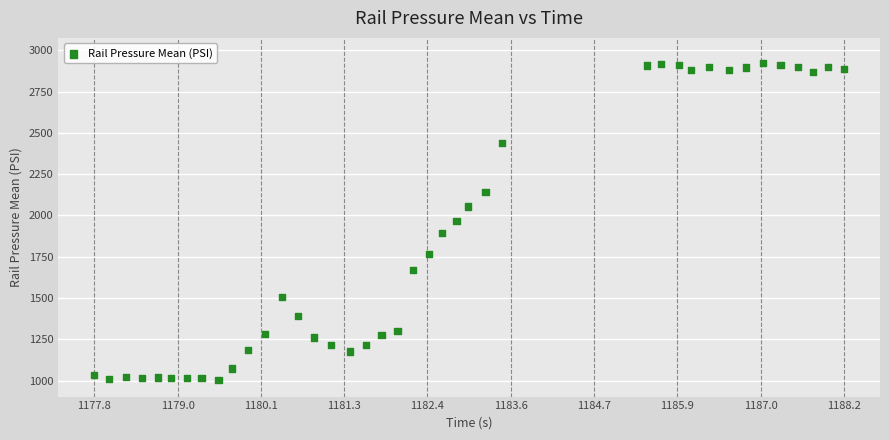

What is the range of Y values (max minus min)?

1920.4